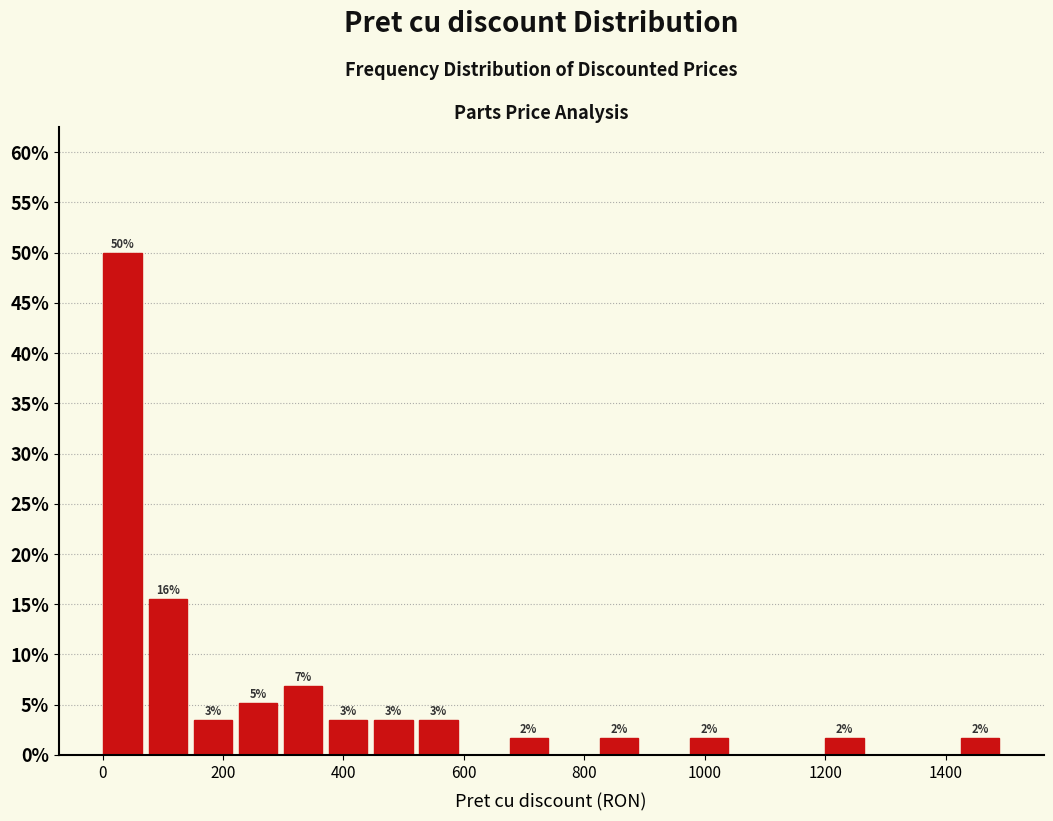

Around what value on the x-axis is the tallest bar? Give the approximate position of its centre, as read against the axis.

40